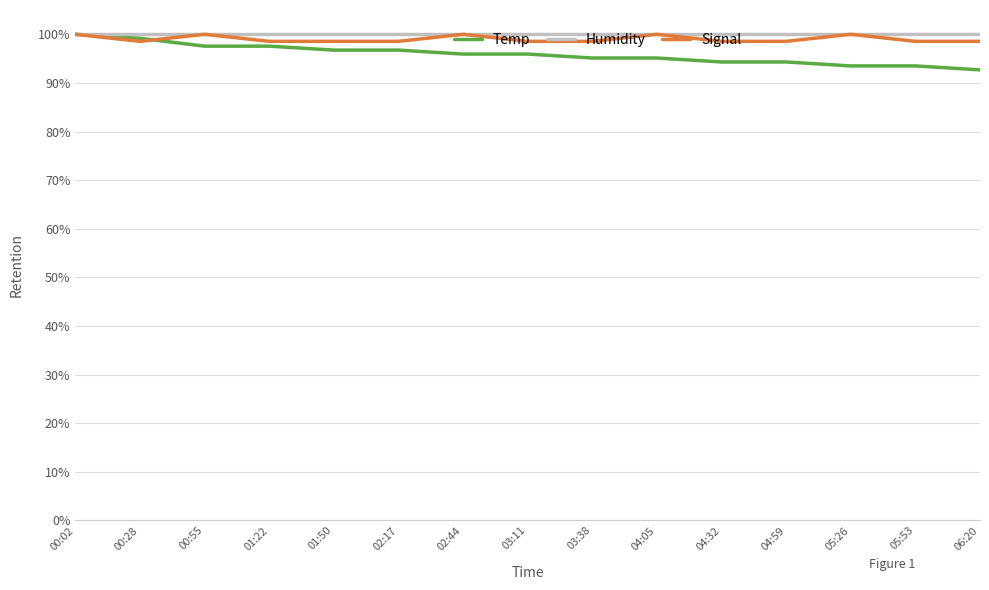

What is the lowest value of the Temp series?

92.7